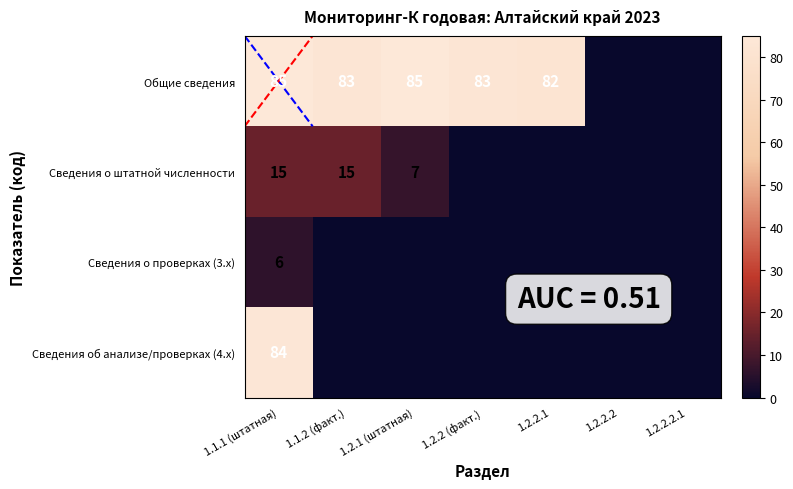

What is the difference between the Сведения о штатной численности values at 1.1.1 (штатная) and 1.2.2.2.1?

15